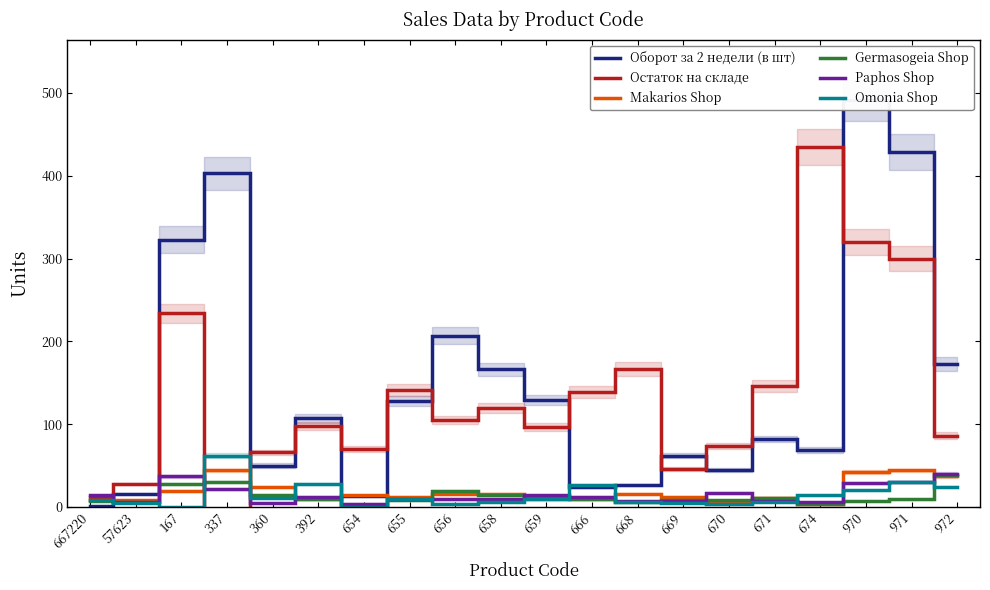

Rank the series at 392 from lowest to highest value.

Germasogeia Shop, Makarios Shop, Paphos Shop, Omonia Shop, Остаток на складе, Оборот за 2 недели (в шт)